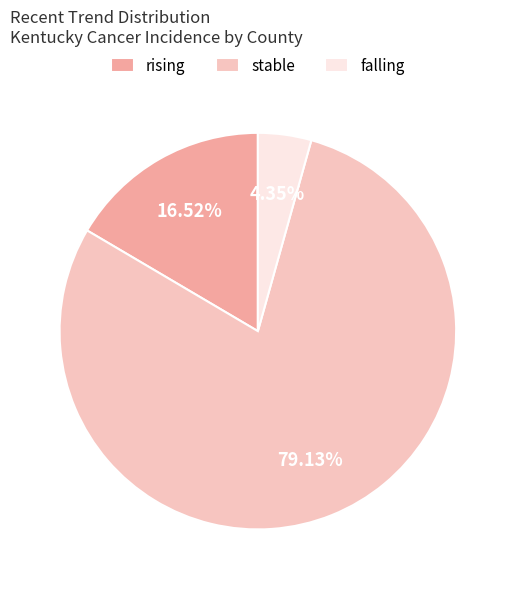

How many segments does this pie chart have?

3